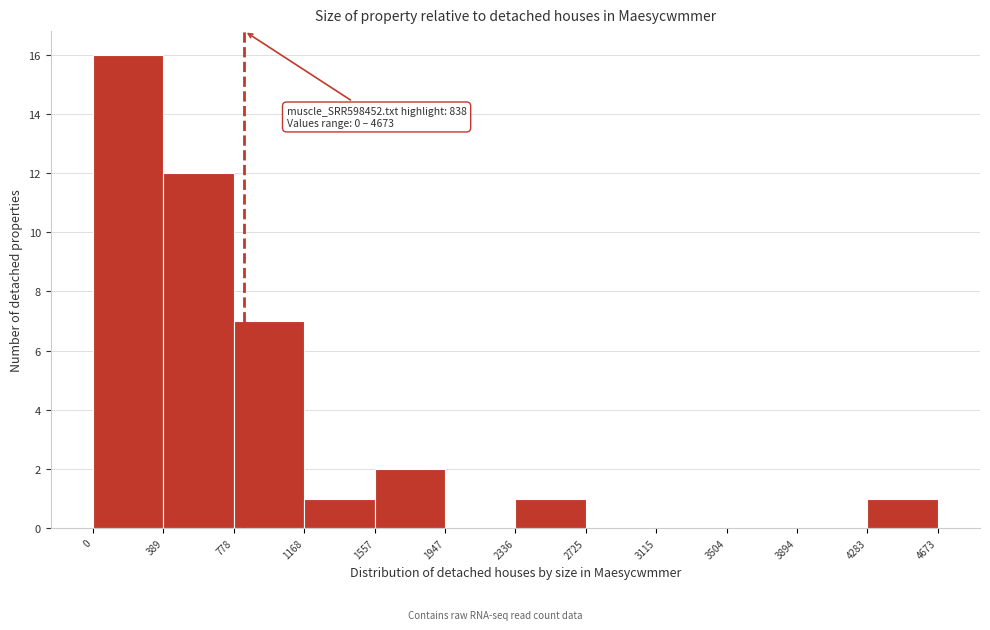

Over which range of the x-axis is the bar tallest?

0 to 389